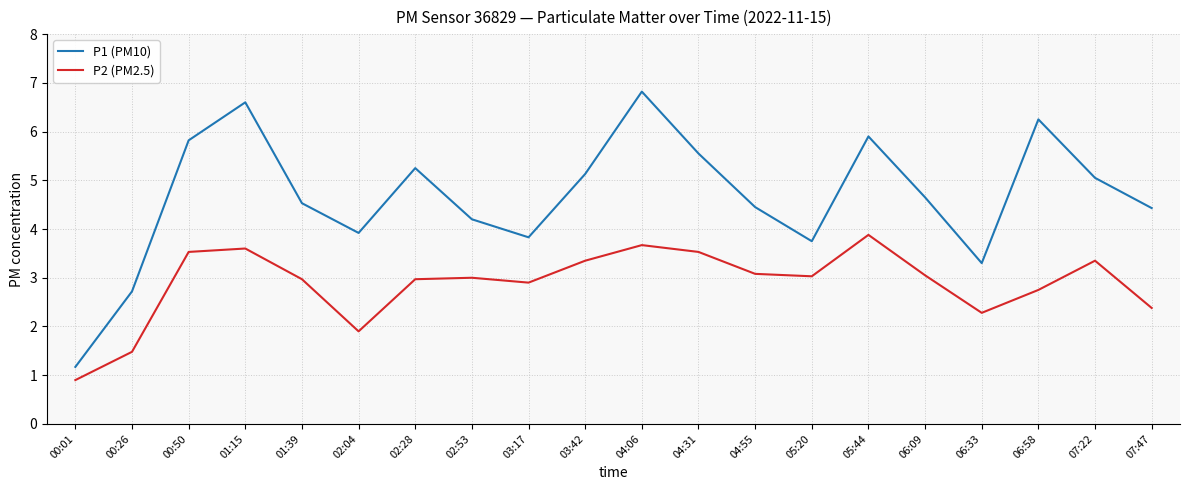

At which label does P2 (PM2.5) reach its peak?

05:44